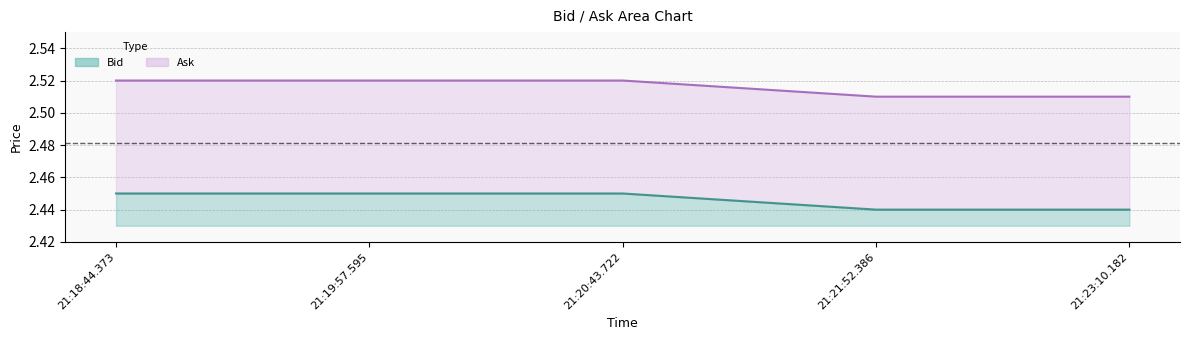

What is the label of the 2nd point from the left?

21:19:57.595